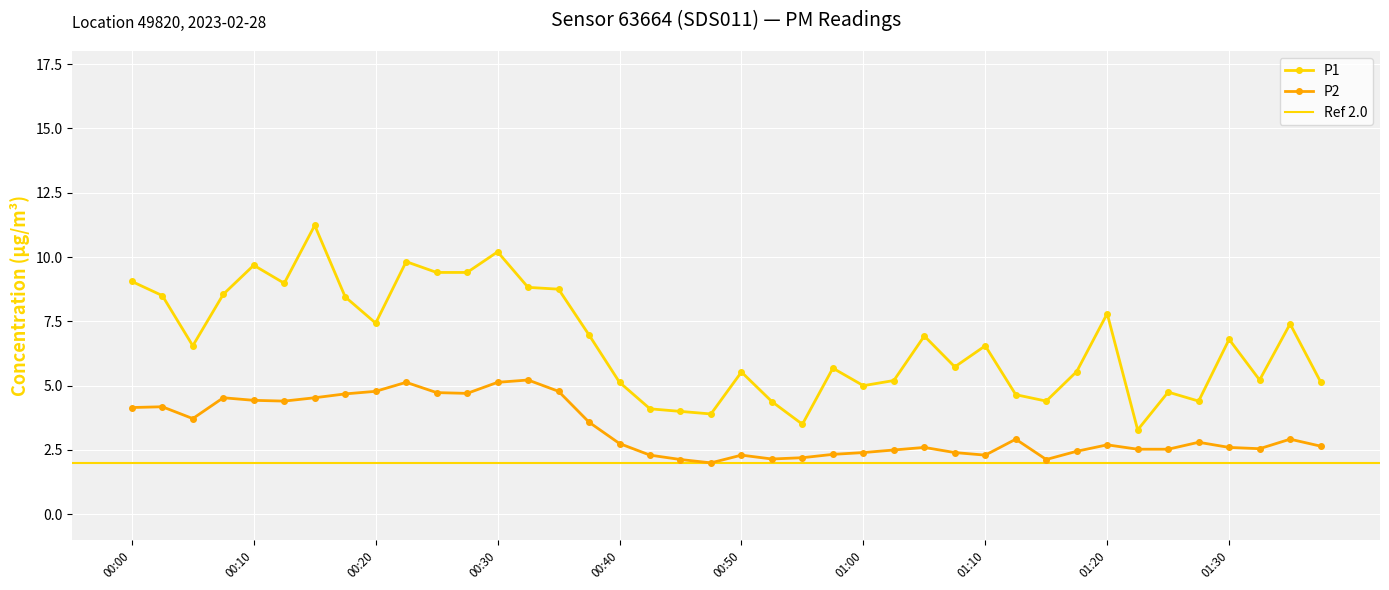

What is the difference between the highest and lowest values at 00:13?

4.6